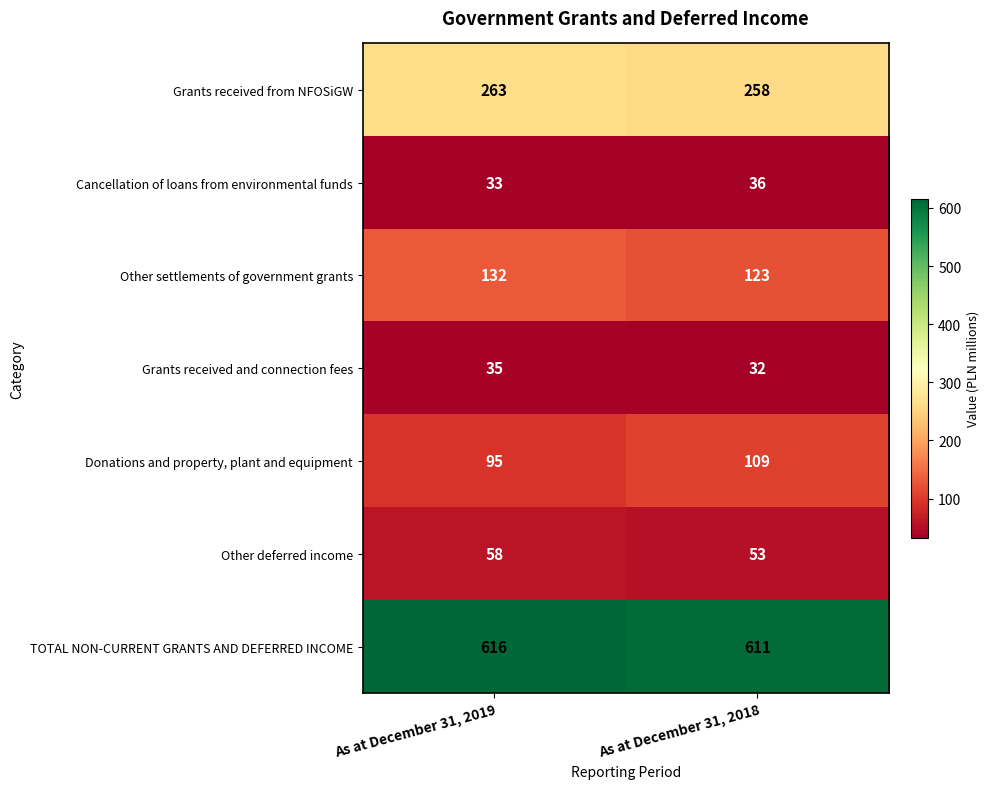

Reading left to right, what are all the values shown in this chart?

Grants received from NFOSiGW: 263	258
Cancellation of loans from environmental funds: 33	36
Other settlements of government grants: 132	123
Grants received and connection fees: 35	32
Donations and property, plant and equipment: 95	109
Other deferred income: 58	53
TOTAL NON-CURRENT GRANTS AND DEFERRED INCOME: 616	611